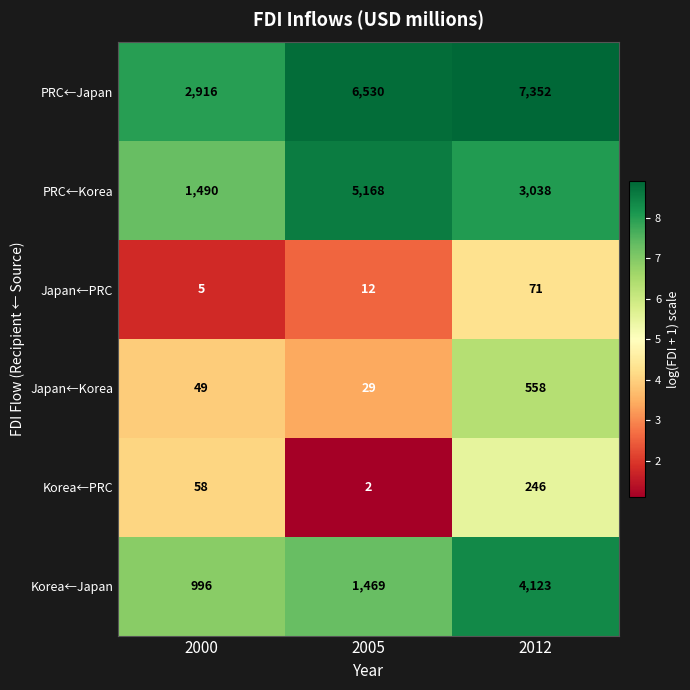

True or false: Korea←Japan has a value of 5601 at 2012.

False